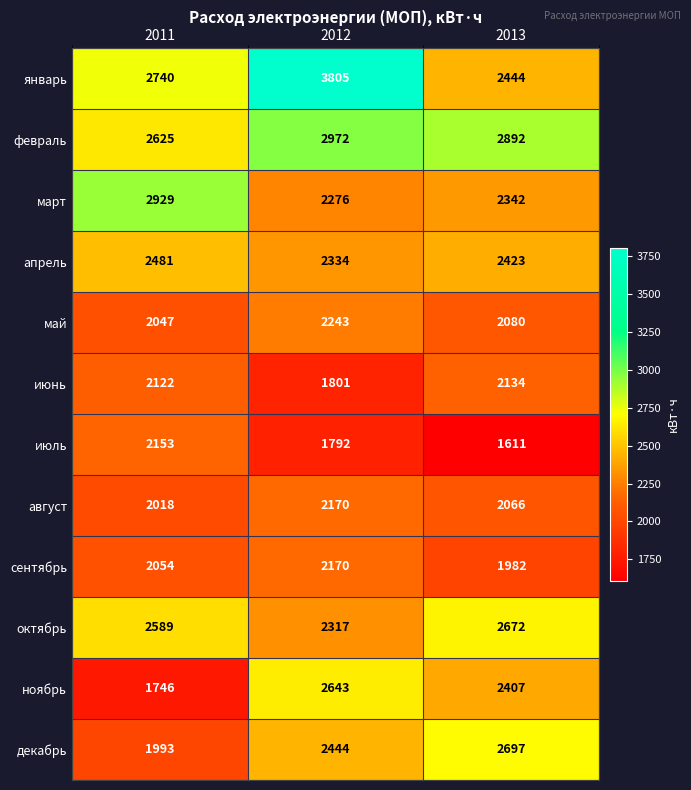

What is the average value of the сентябрь series?

2069